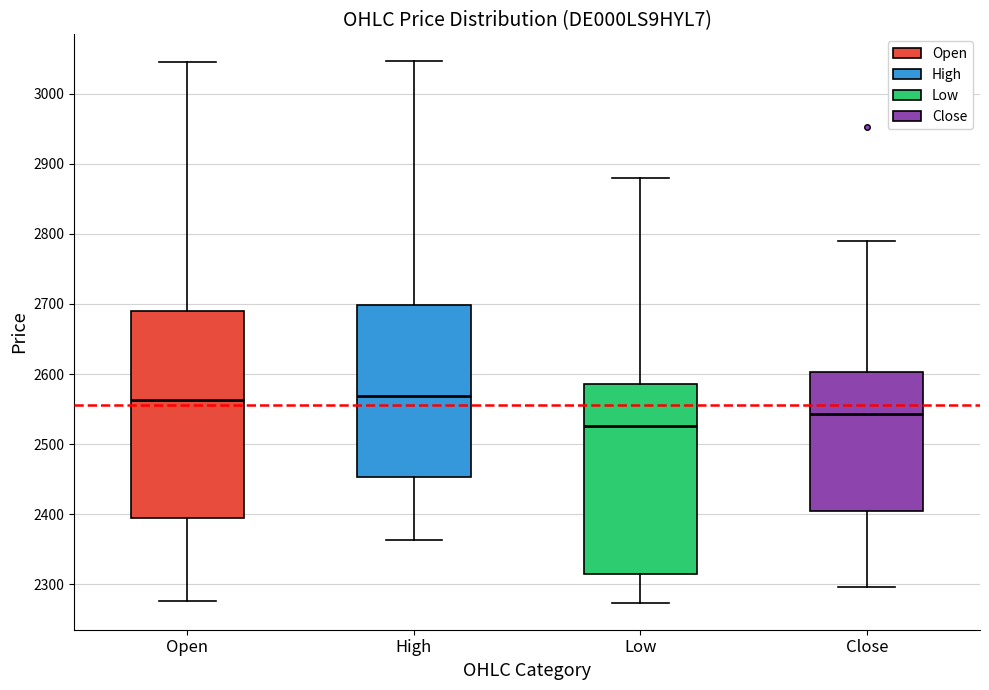

Reading left to right, read every box against the y-axis: the position of its median line, the range the box covers, and the ends of its whiskers. The values are not printed on the chart, so give them approximately, as read against the axis.

Open: median 2560, box 2390 to 2690, whiskers 2280 to 3050
High: median 2570, box 2450 to 2700, whiskers 2360 to 3050
Low: median 2530, box 2320 to 2590, whiskers 2270 to 2880
Close: median 2540, box 2410 to 2600, whiskers 2300 to 2790